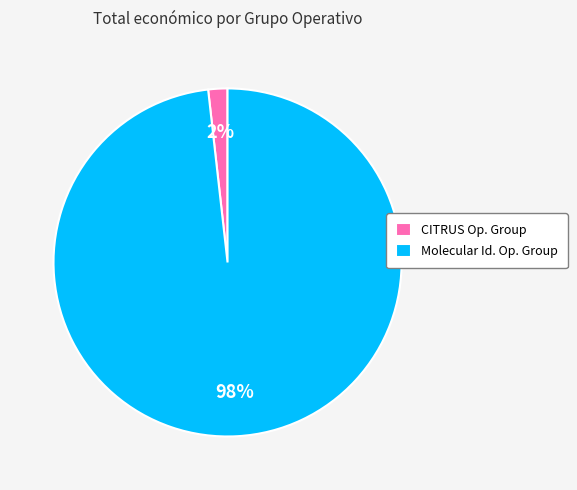

Rank the categories by value from lowest to highest.

CITRUS Op. Group, Molecular Id. Op. Group